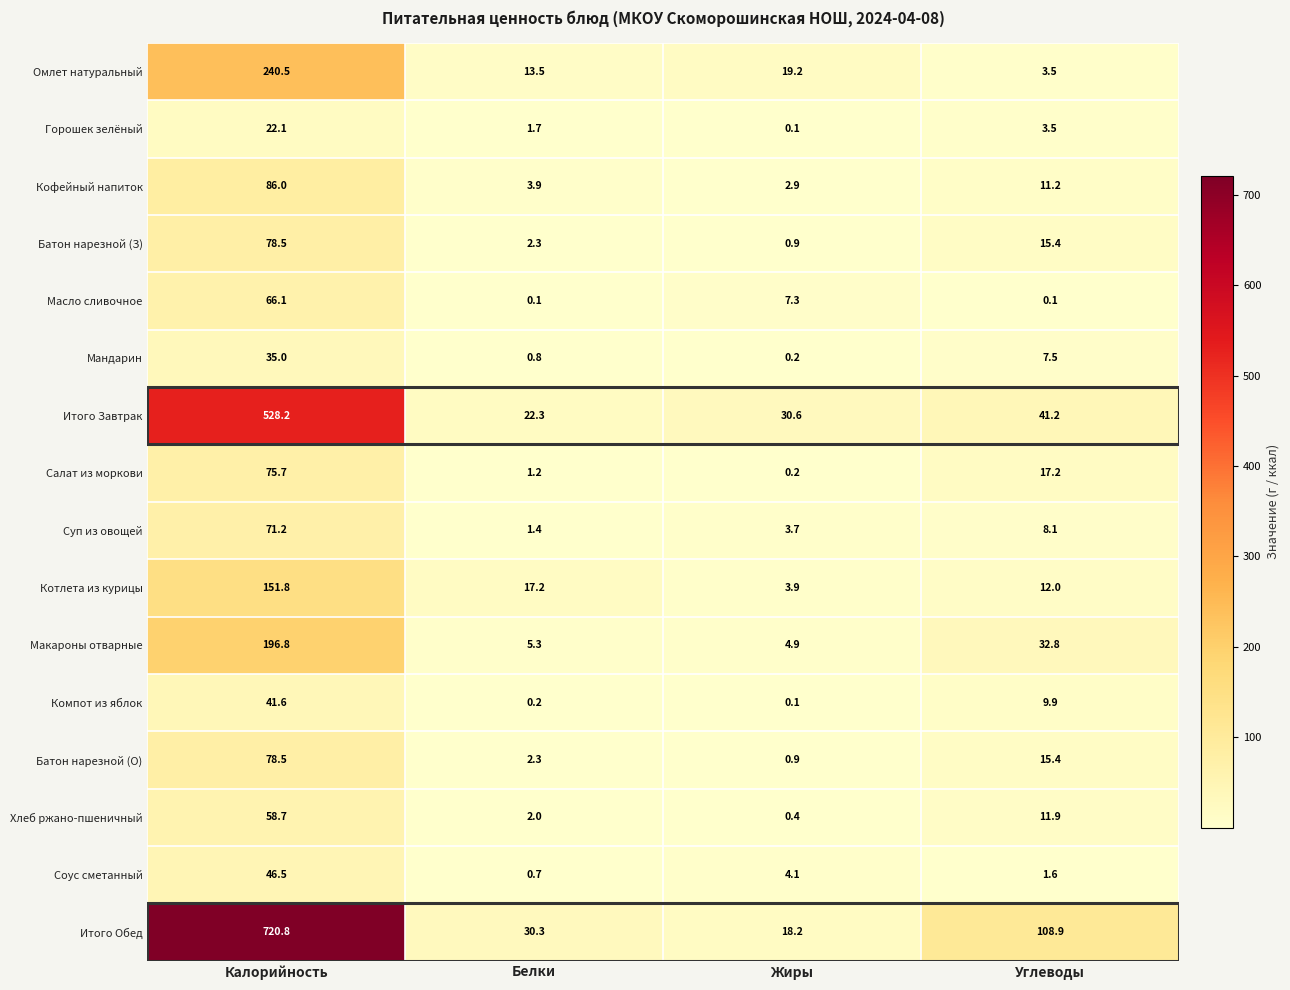

What is the total value across all series at Белки?

105.2